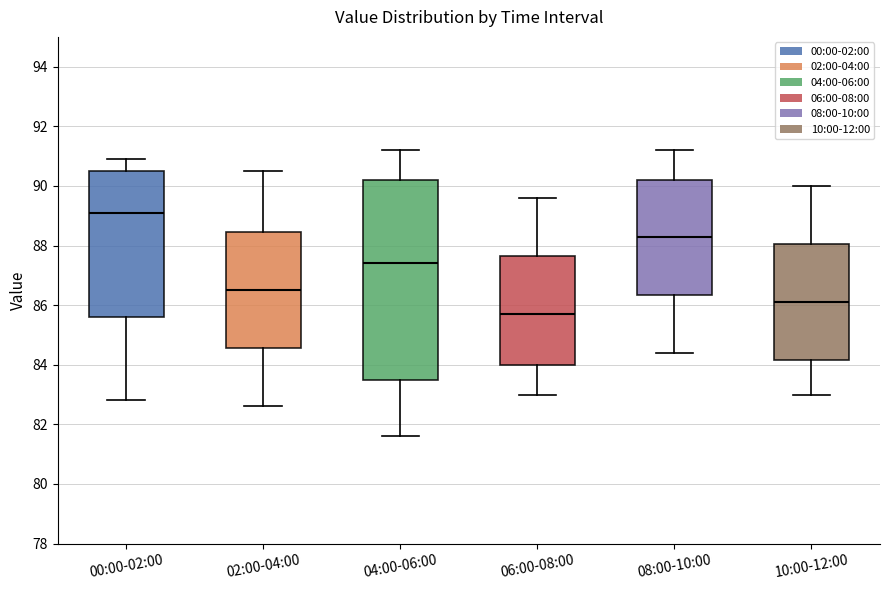

Where does the upper whisker of the box for 02:00-04:00 end on the y-axis? The values are not printed on the chart, so give them approximately, as read against the axis.

90.6